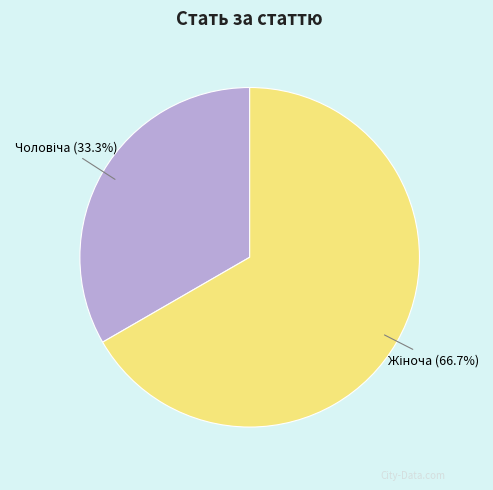

Does any single category account for the majority?

Yes